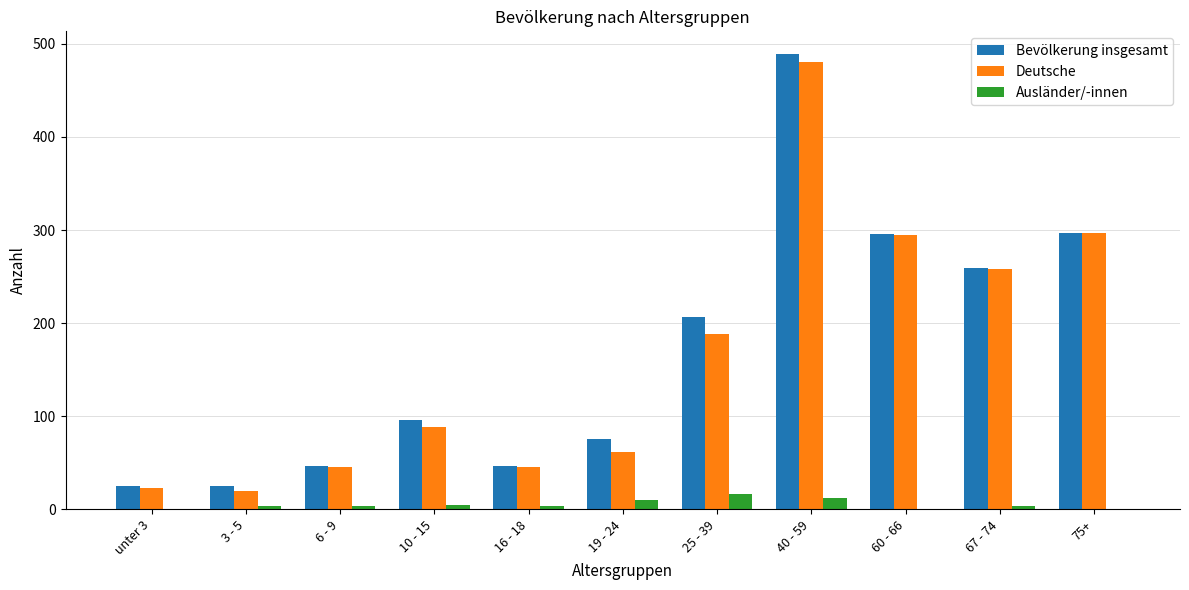

True or false: Ausländer/-innen has a value of 3 at 6 - 9.

True